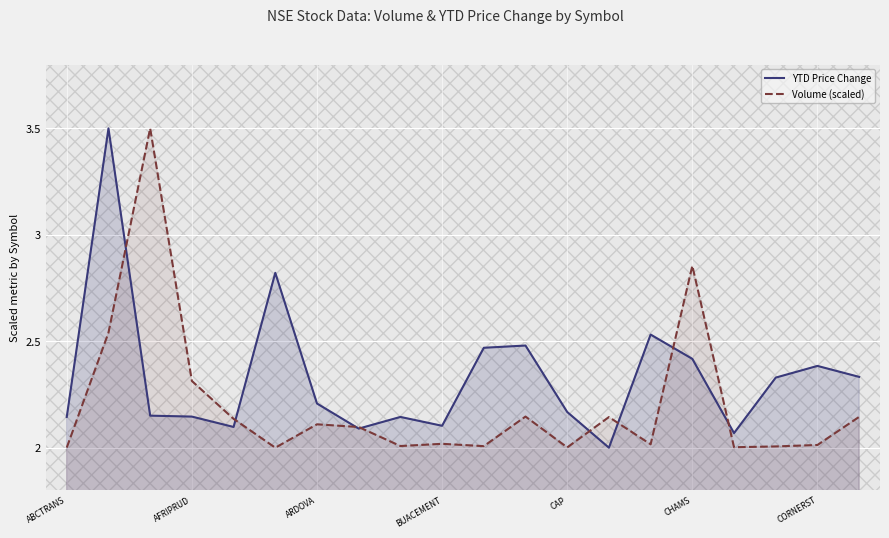

Rank the series by their average value, from highest to lowest.

YTD Price Change, Volume (scaled)